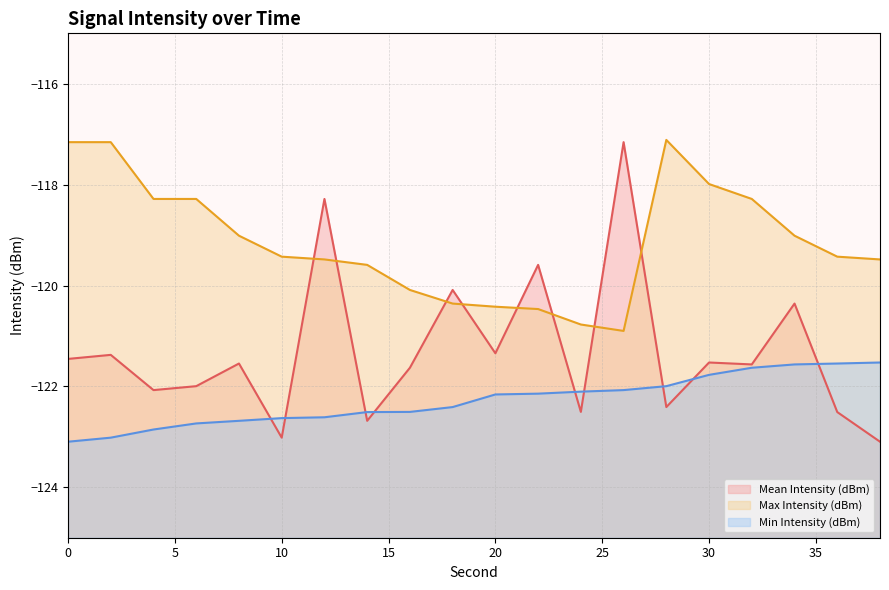

At which label is Mean Intensity (dBm) closest to -120?

18